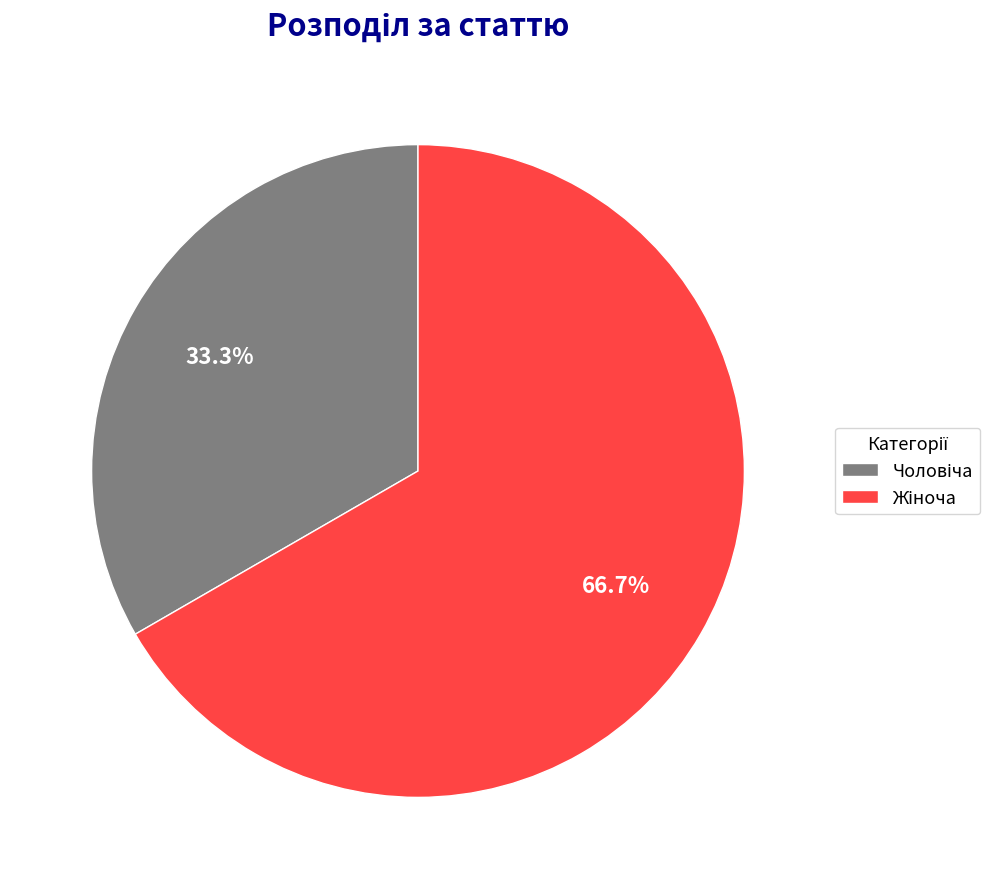

Does any single category account for the majority?

Yes